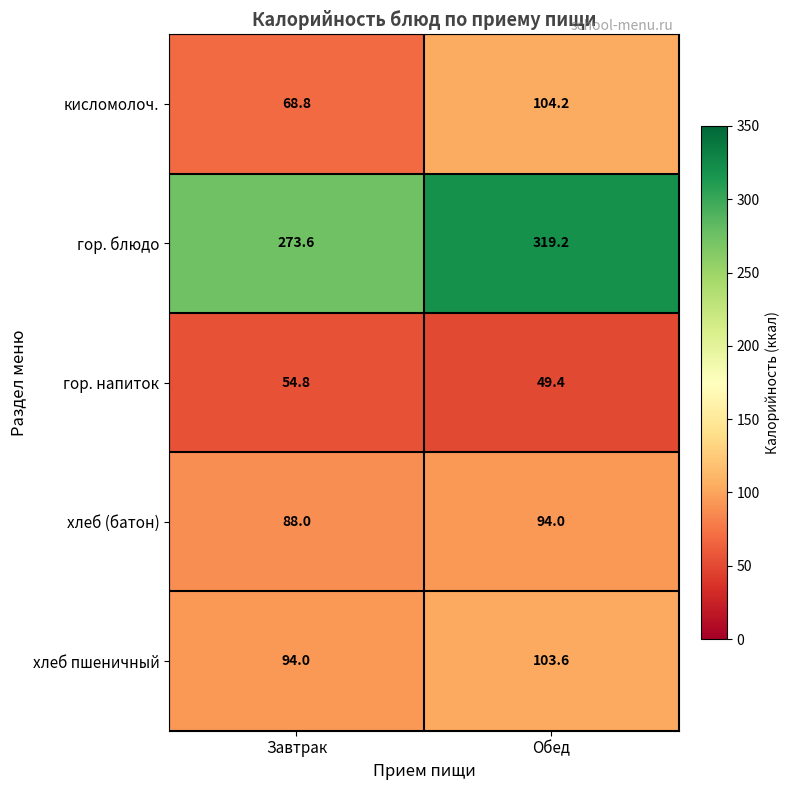

What is the maximum value shown in the chart?

319.2